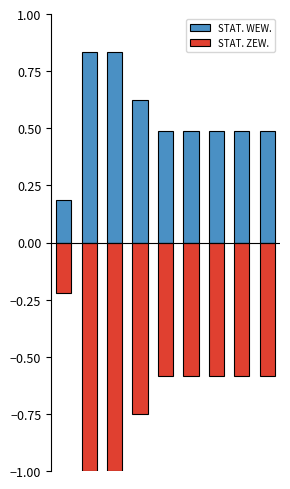

The STAT. WEW. series shows 0.3 at 8. True or false?

False